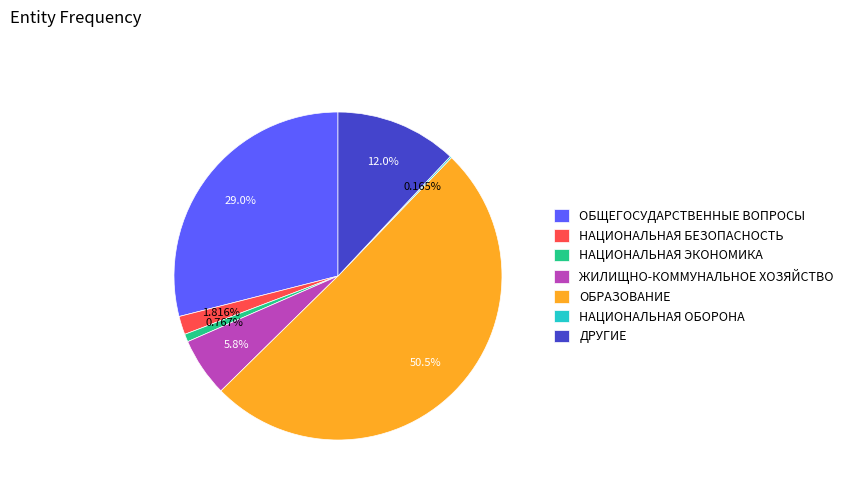

What is the majority slice?

ОБРАЗОВАНИЕ